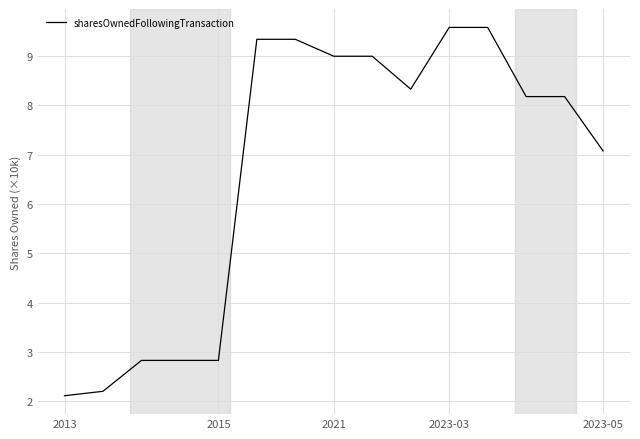

What is the maximum value shown in the chart?

9.6